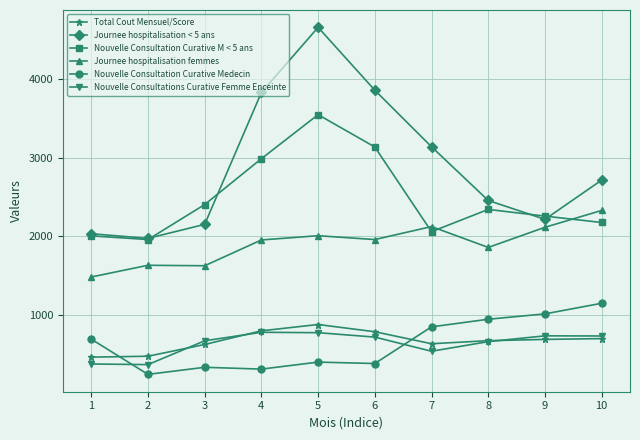

How many values in the Nouvelle Consultations Curative Femme Enceinte series are below 721?

5